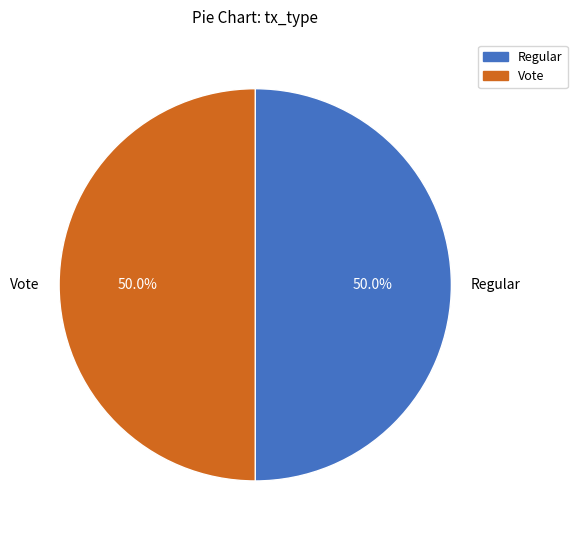

Approximately how many times larger is the value at Regular compared to Vote?

1.0